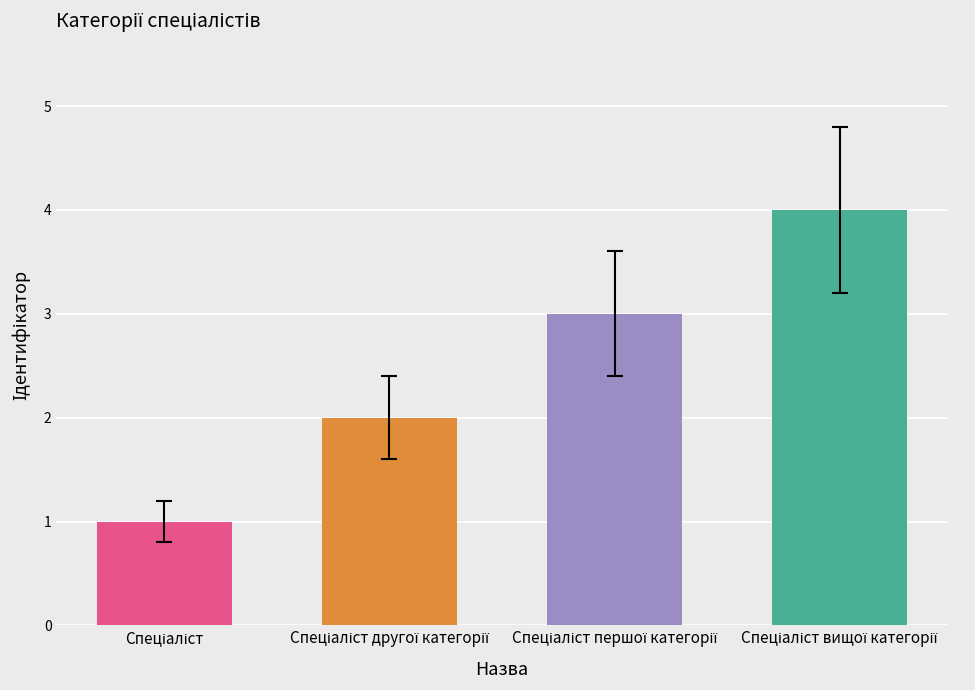

What is the difference between the maximum and minimum values?

3